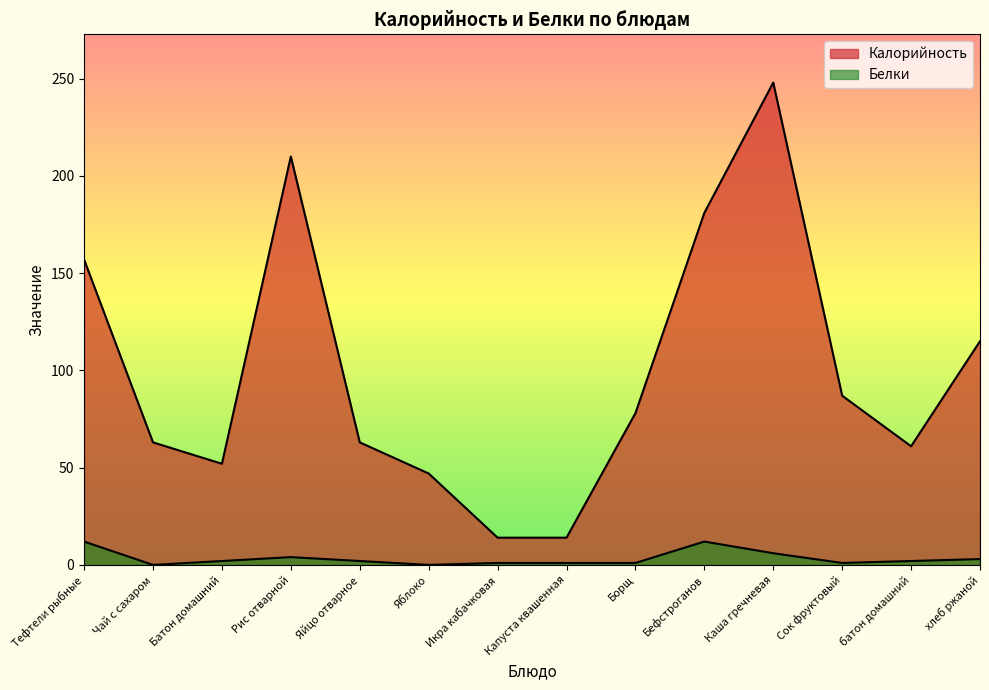

Count the number of data series in this chart.

2